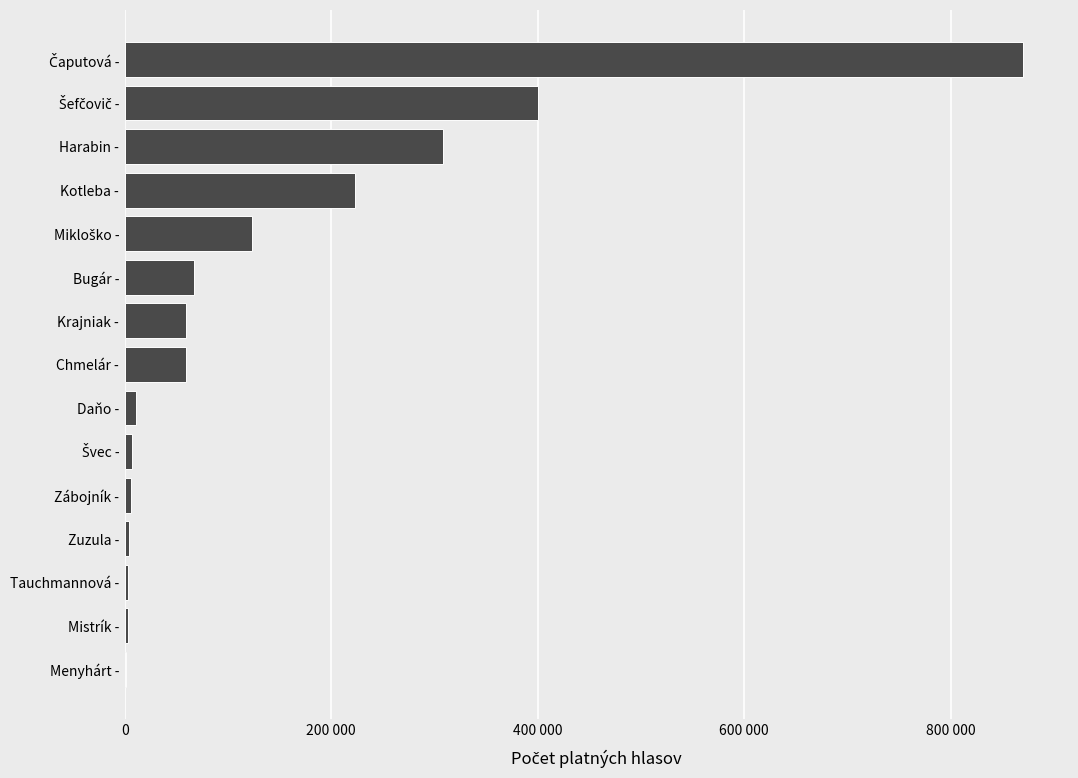

Where is the data nearest to the value 435811?

Šefčovič -